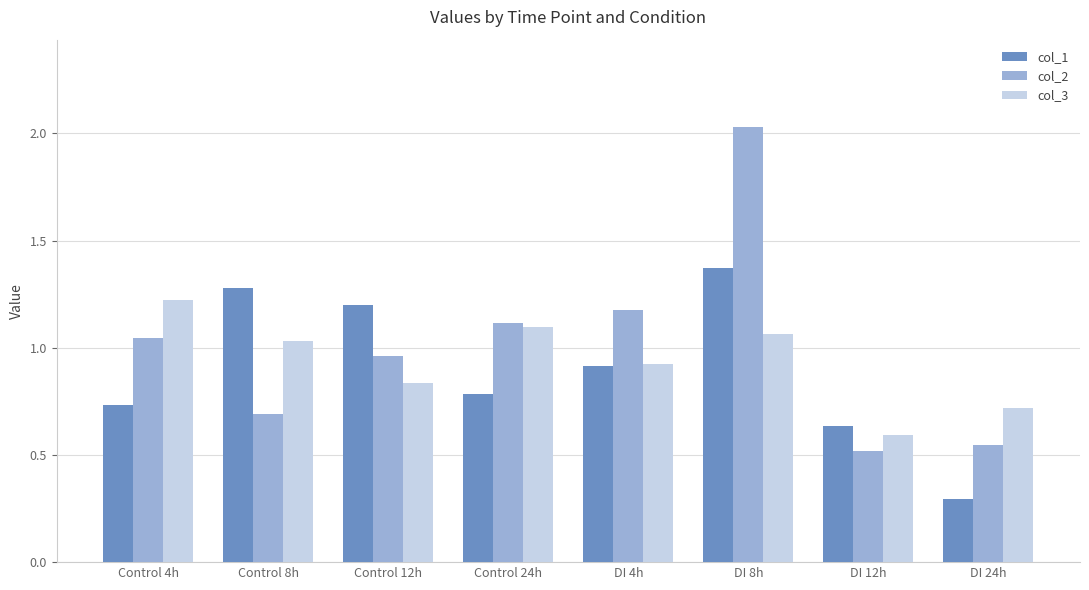

Which series has the widest spread of values?

col_2